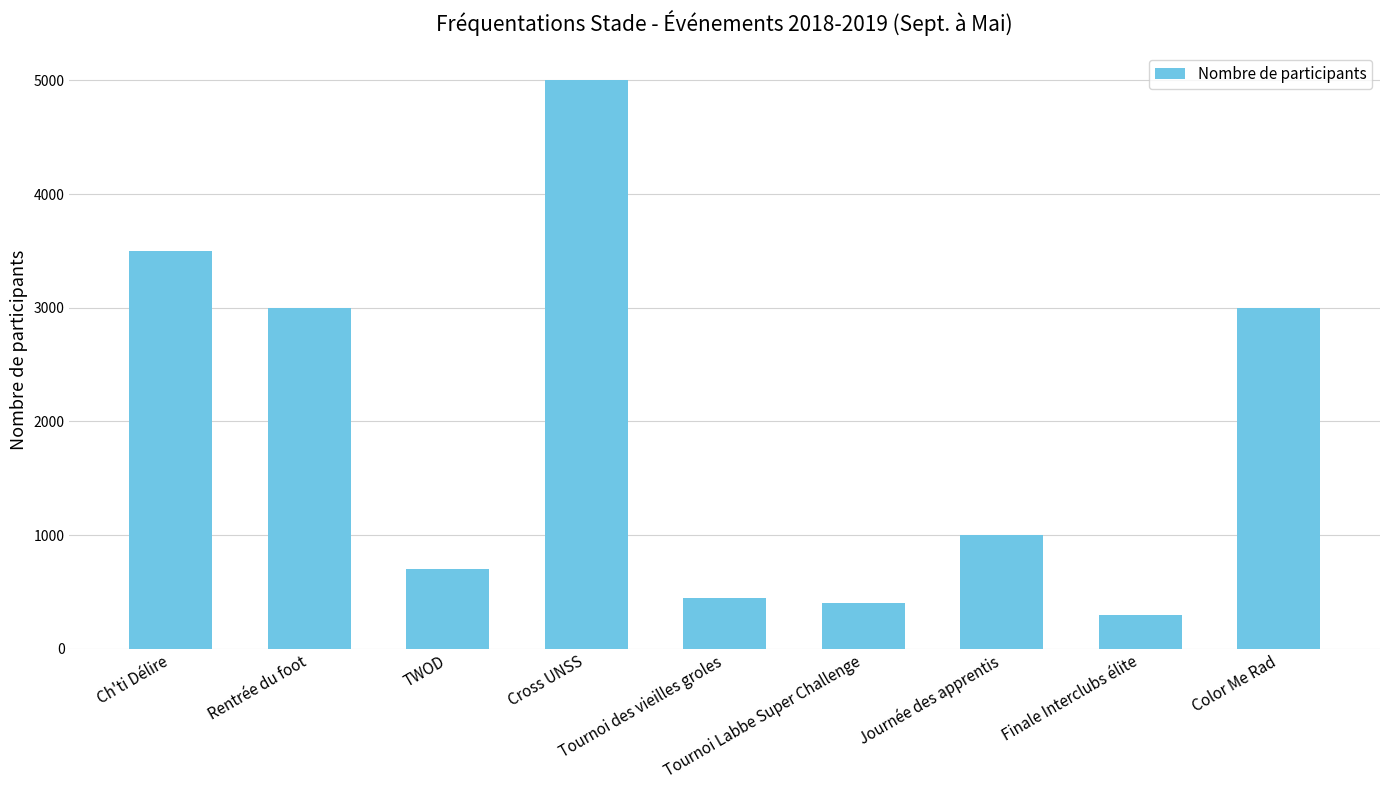

Reading left to right, extract all data points from this chart.

Ch'ti Délire=3500	Rentrée du foot=3000	TWOD=700	Cross UNSS=5000	Tournoi des vieilles groles=450	Tournoi Labbe Super Challenge=400	Journée des apprentis=1000	Finale Interclubs élite=300	Color Me Rad=3000